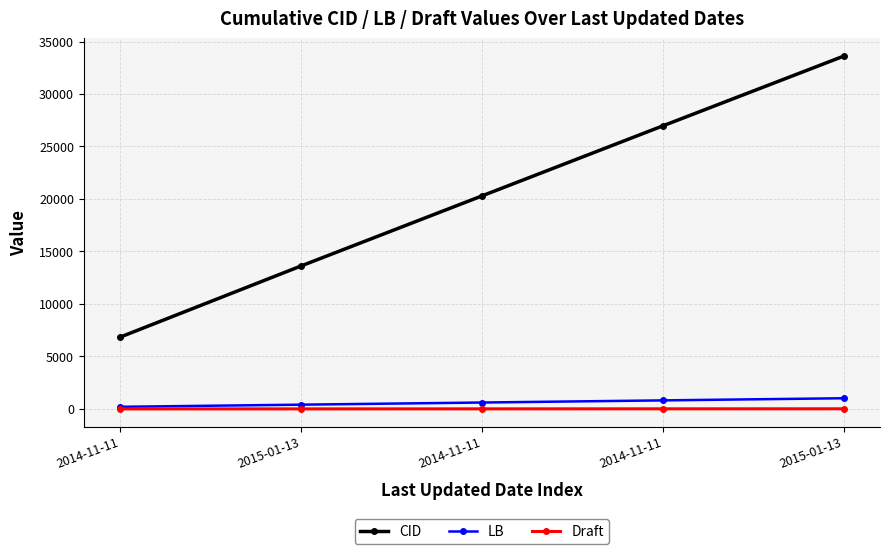

The Draft series shows 15 at 2015-01-13. True or false?

True